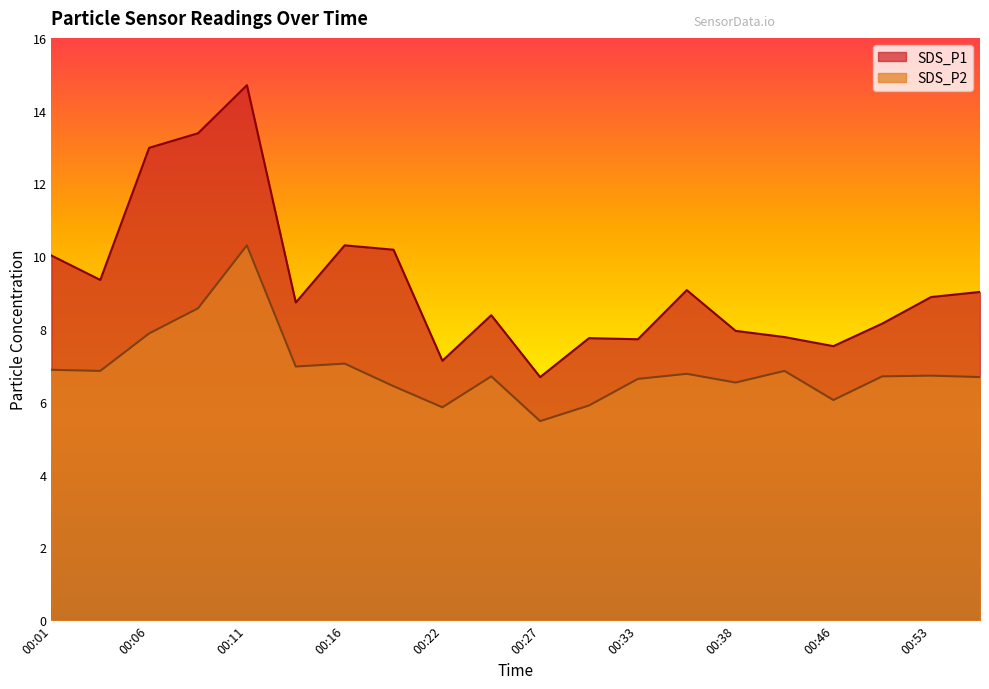

What is the approximate value of SDS_P1 at 00:53?

8.9